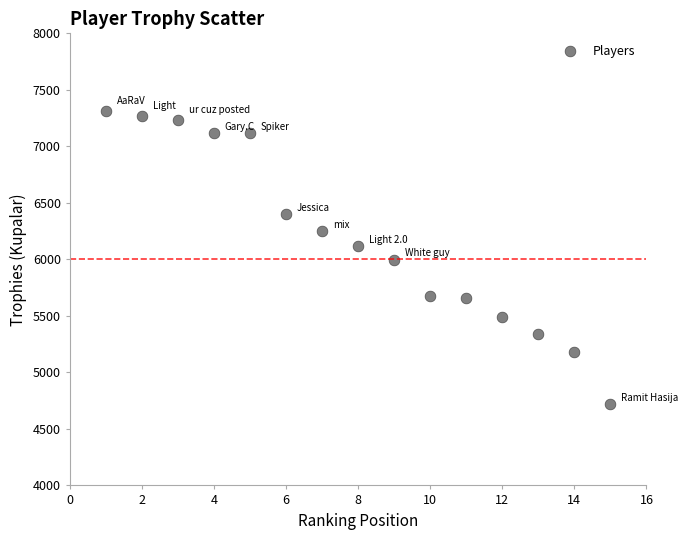

What is the range of X values (max minus min)?

14